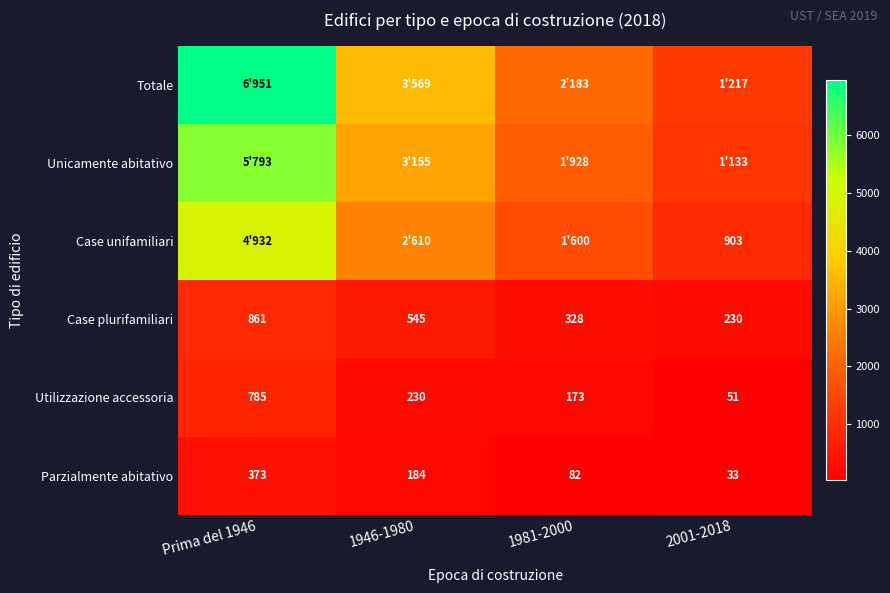

How many data points in Parzialmente abitativo are less than 184?

2